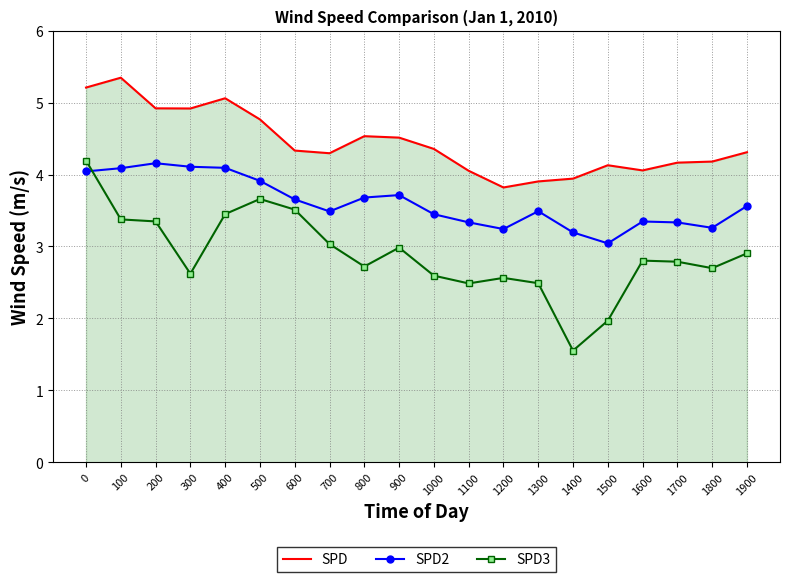

Which series has the widest spread of values?

SPD3